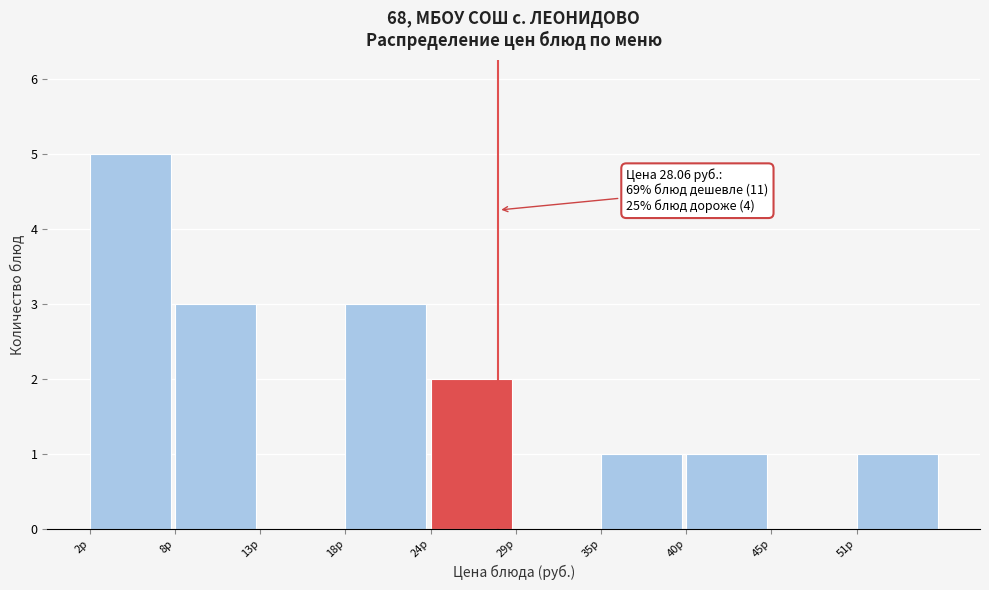

Which range on the x-axis has the tallest bar?

2 to 8